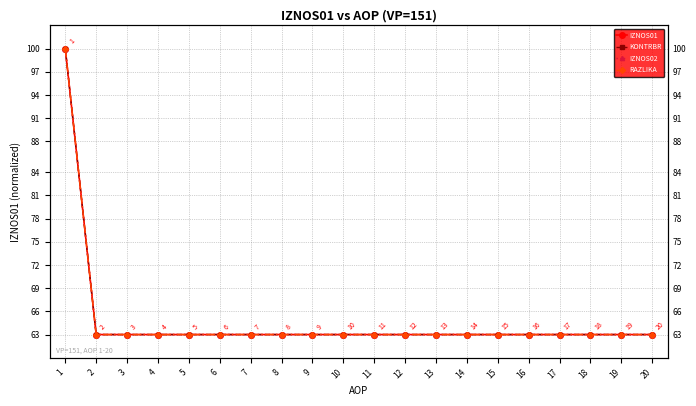

Rank the series at 12 from highest to lowest value.

IZNOS01, KONTRBR, IZNOS02, RAZLIKA